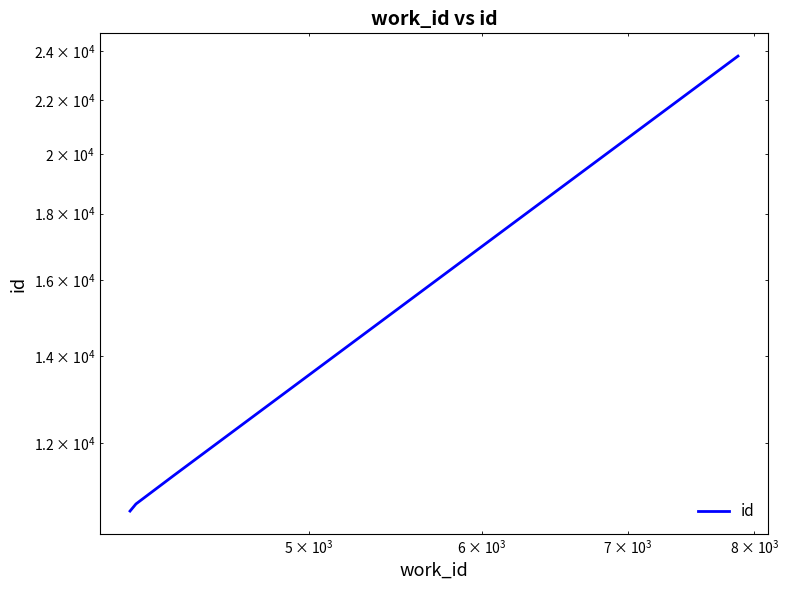

Reading left to right, what are all the values shown in this chart?

10646	10781	11338	23778